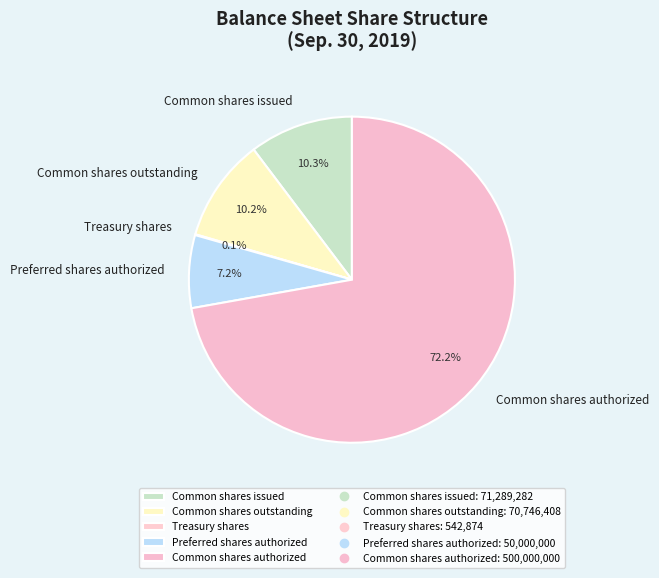

Approximately how many times larger is the value at Preferred shares authorized compared to Common shares issued?

0.7